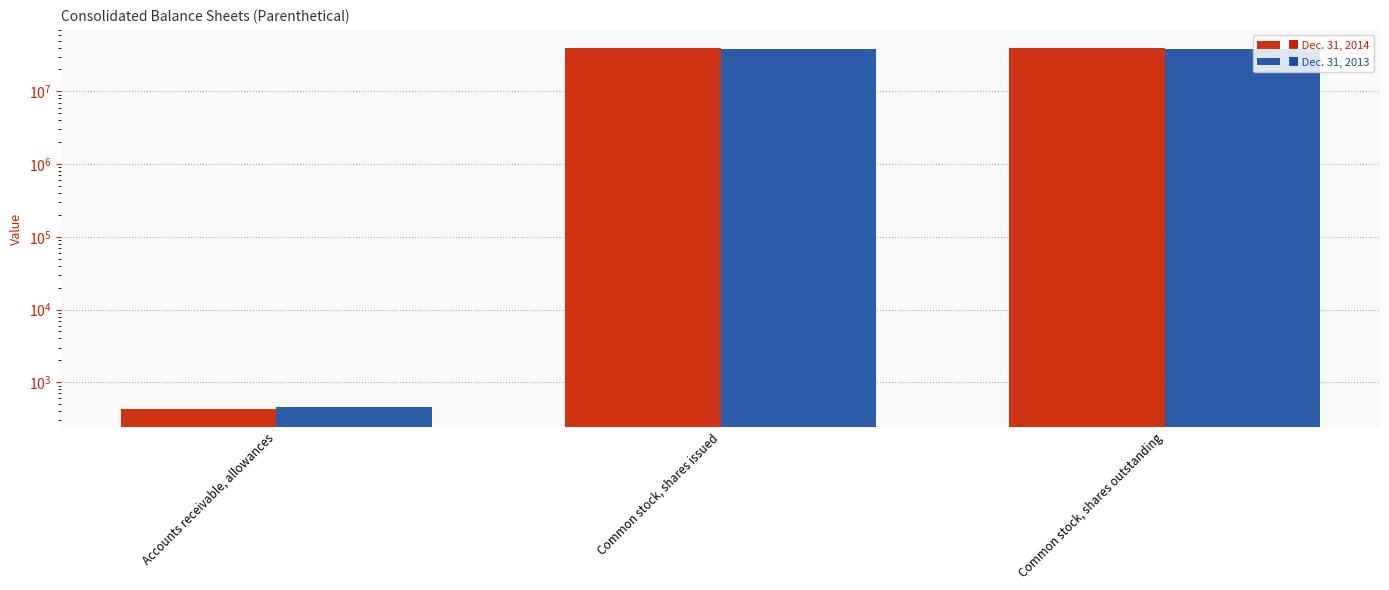

Which series has the widest spread of values?

Dec. 31, 2014